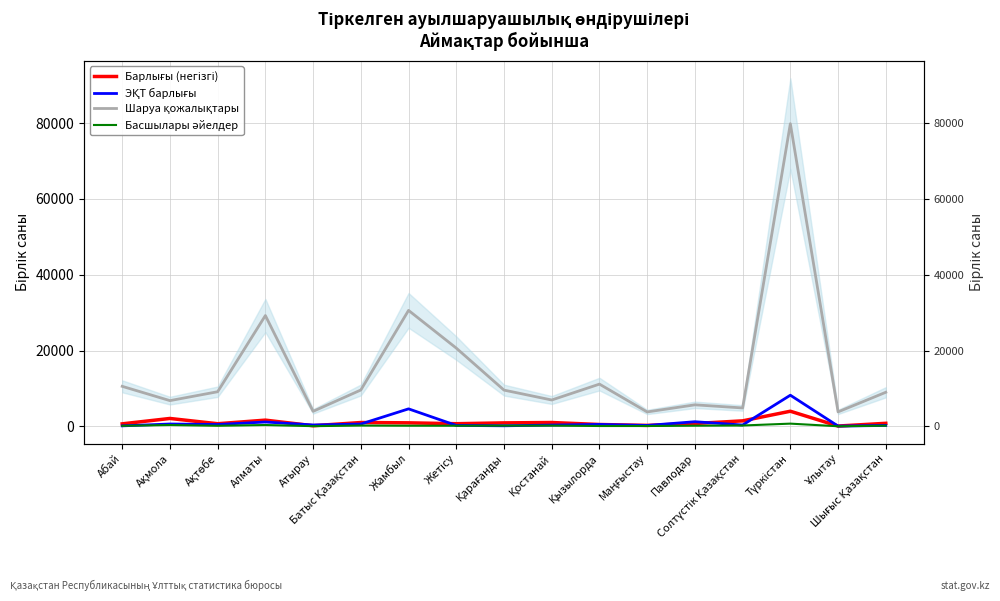

What is the label of the 16th point from the right?

Ақмола